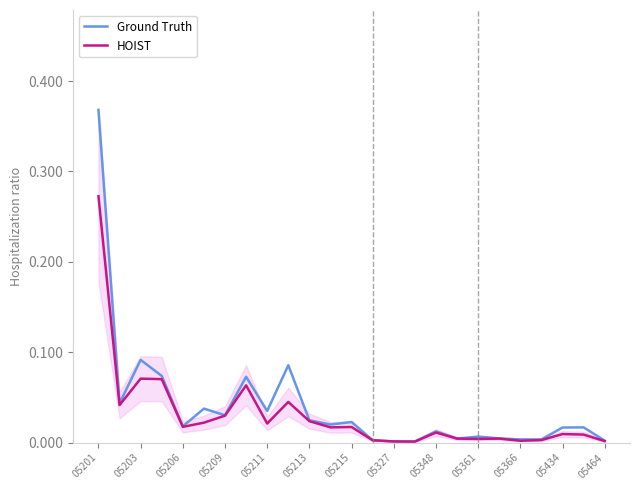

What is the maximum value for Ground Truth?

0.4